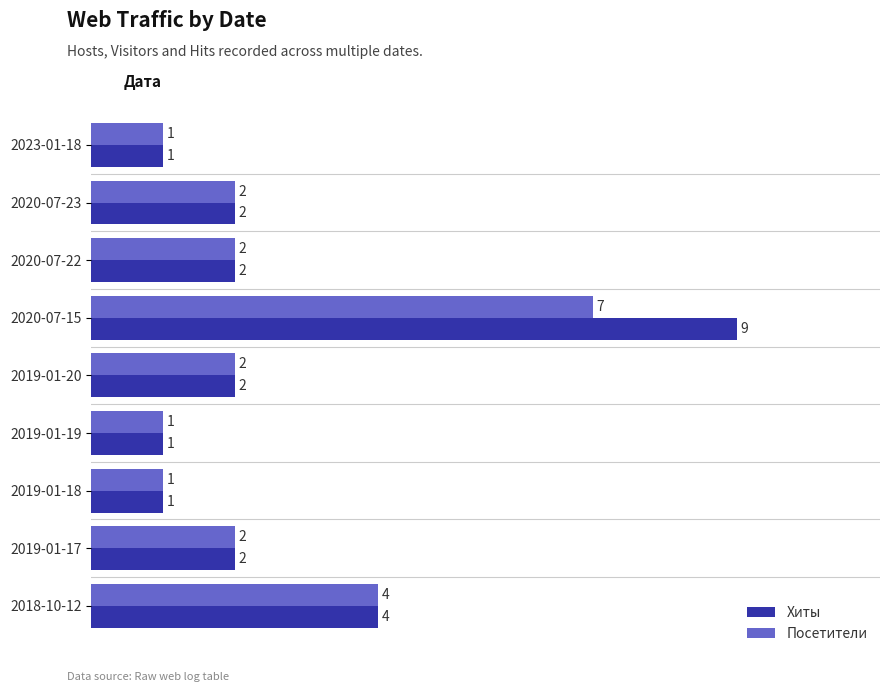

What is the average value of the Хиты series?

3